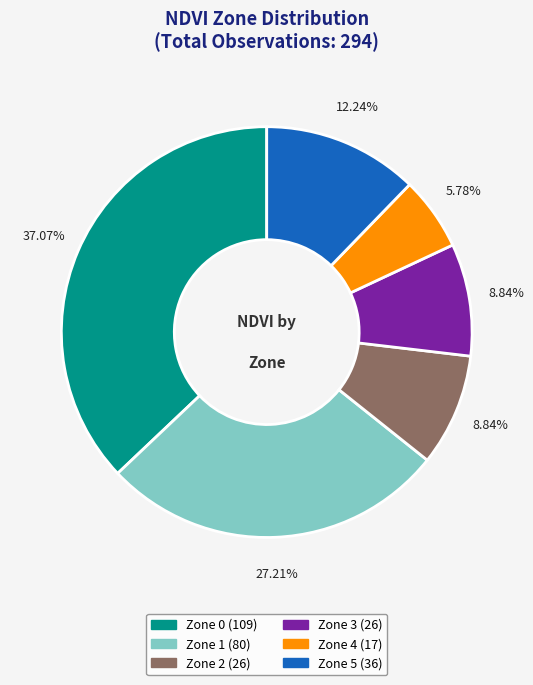

To the nearest percent, what is the average slice percentage?

17%